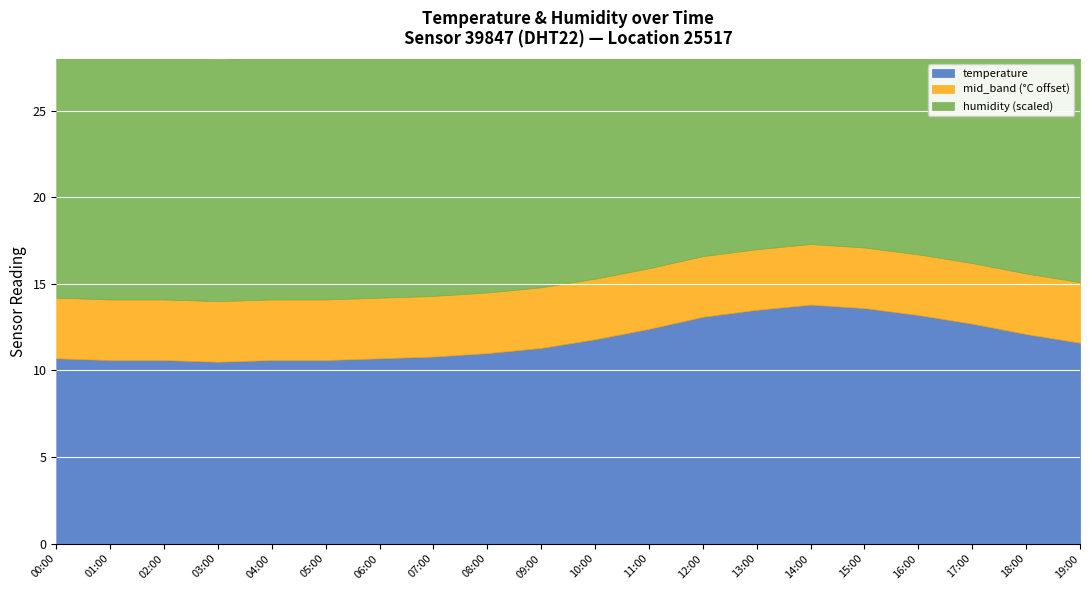

What is the value of the temperature point at the 10th from the left?

11.3